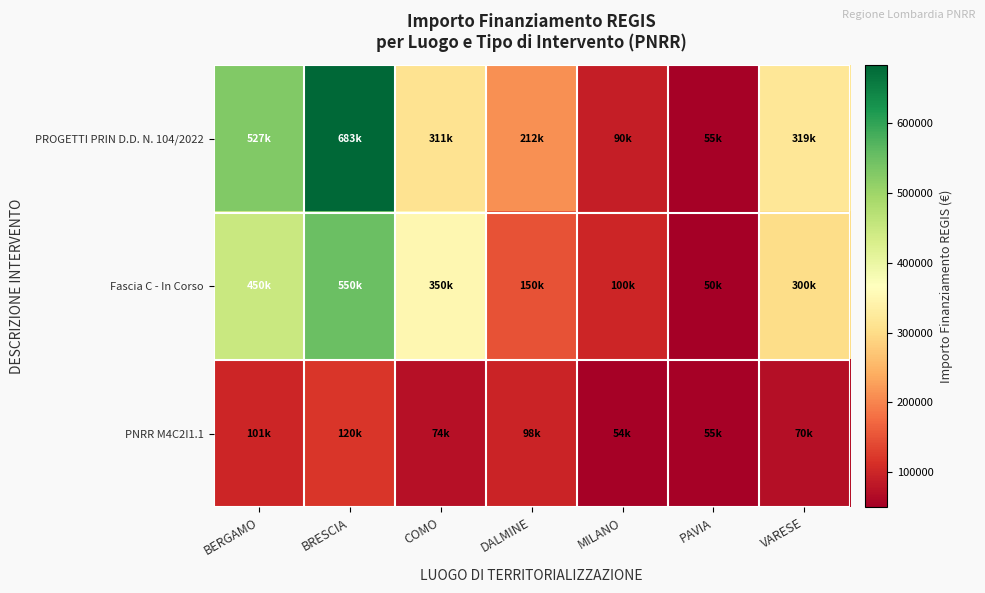

List the series in order of their peak value, lowest first.

PNRR M4C2I1.1, Fascia C - In Corso, PROGETTI PRIN D.D. N. 104/2022